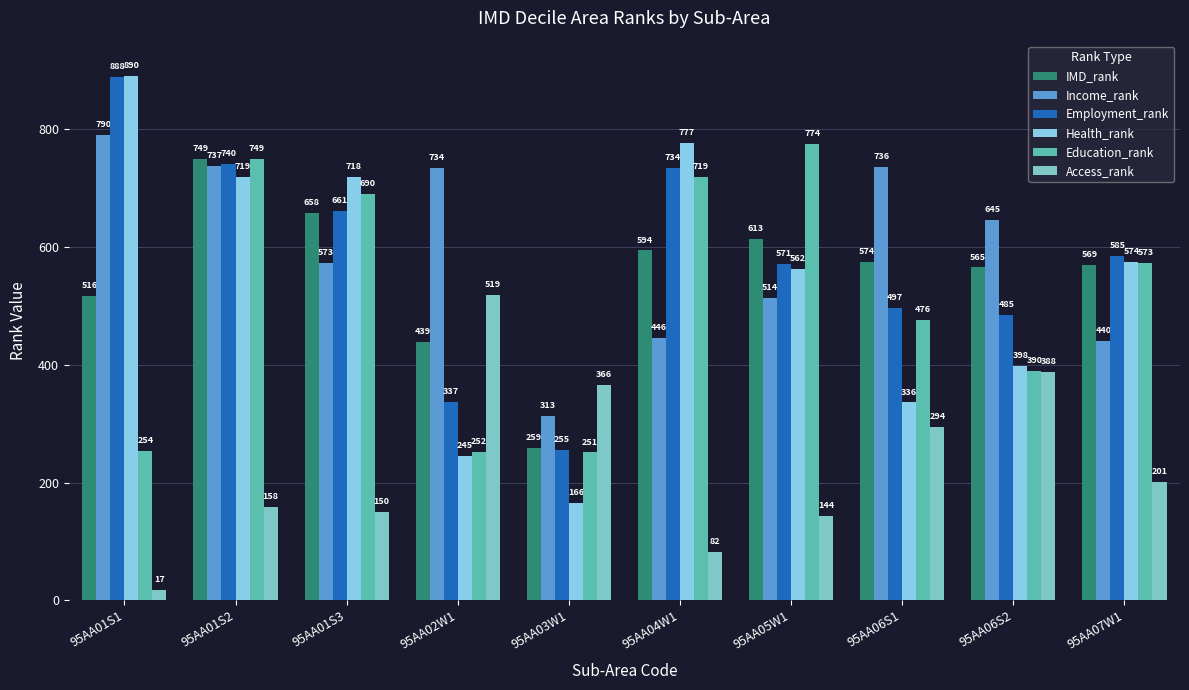

Reading left to right, what are all the values shown in this chart?

IMD_rank: 95AA01S1=516	95AA01S2=749	95AA01S3=658	95AA02W1=439	95AA03W1=259	95AA04W1=594	95AA05W1=613	95AA06S1=574	95AA06S2=565	95AA07W1=569
Income_rank: 95AA01S1=790	95AA01S2=737	95AA01S3=573	95AA02W1=734	95AA03W1=313	95AA04W1=446	95AA05W1=514	95AA06S1=736	95AA06S2=645	95AA07W1=440
Employment_rank: 95AA01S1=888	95AA01S2=740	95AA01S3=661	95AA02W1=337	95AA03W1=255	95AA04W1=734	95AA05W1=571	95AA06S1=497	95AA06S2=485	95AA07W1=585
Health_rank: 95AA01S1=890	95AA01S2=719	95AA01S3=718	95AA02W1=245	95AA03W1=166	95AA04W1=777	95AA05W1=562	95AA06S1=336	95AA06S2=398	95AA07W1=574
Education_rank: 95AA01S1=254	95AA01S2=749	95AA01S3=690	95AA02W1=252	95AA03W1=251	95AA04W1=719	95AA05W1=774	95AA06S1=476	95AA06S2=390	95AA07W1=573
Access_rank: 95AA01S1=17	95AA01S2=158	95AA01S3=150	95AA02W1=519	95AA03W1=366	95AA04W1=82	95AA05W1=144	95AA06S1=294	95AA06S2=388	95AA07W1=201